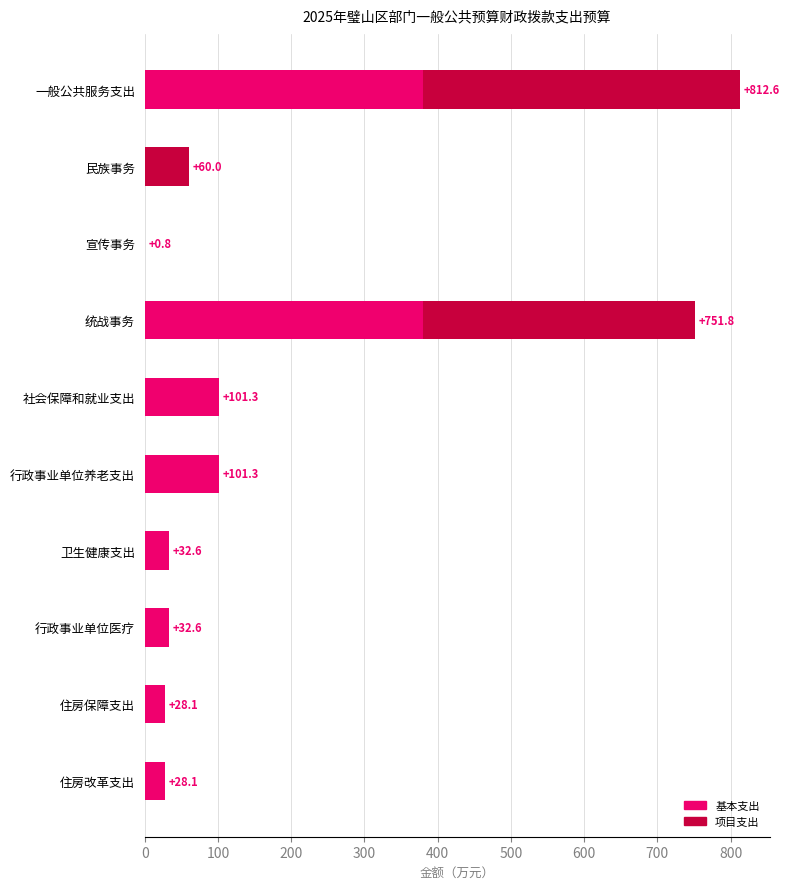

What value does the 基本支出 series have at 行政事业单位医疗?

32.6